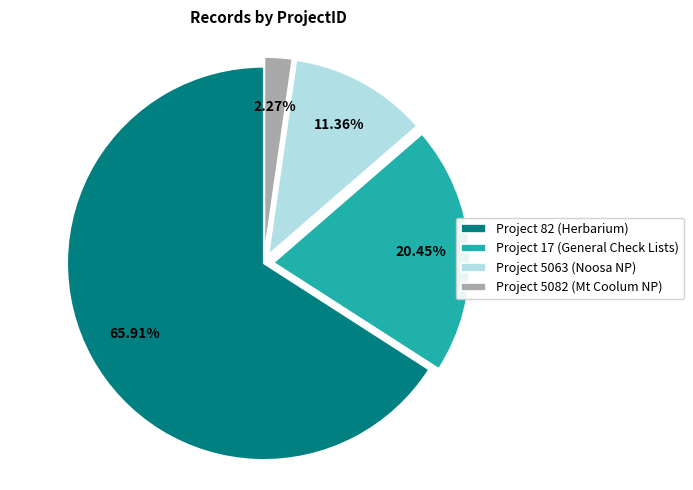

To the nearest percent, what is the average slice percentage?

25%